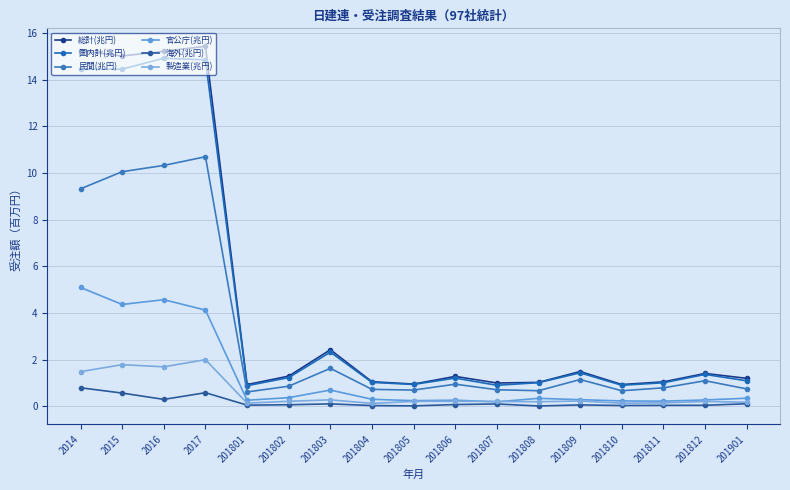

True or false: 民間(兆円) has more than 0 points higher than both neighbors.

True